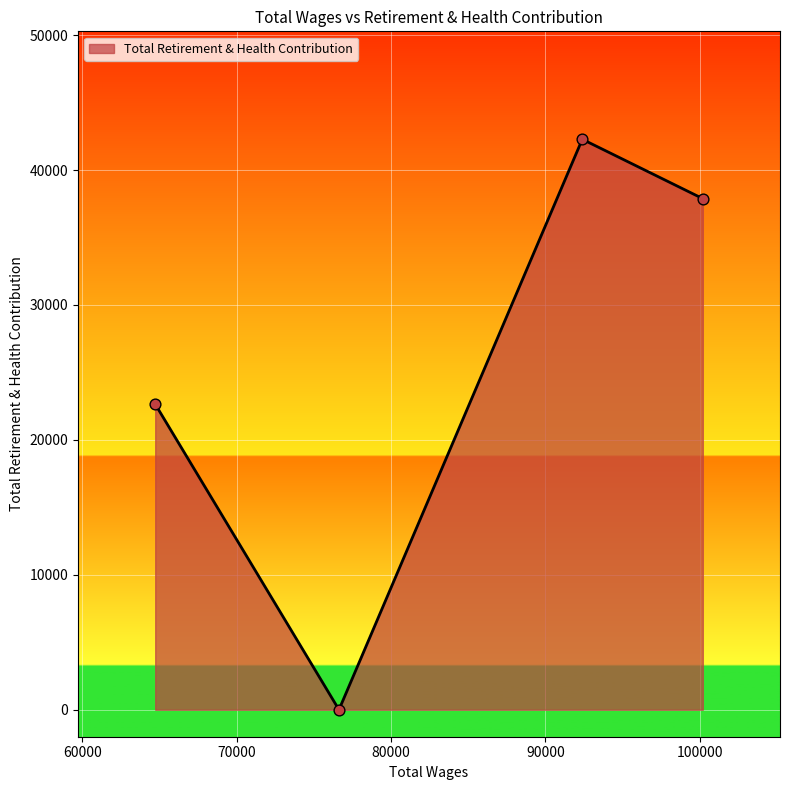

What is the average value?

25702